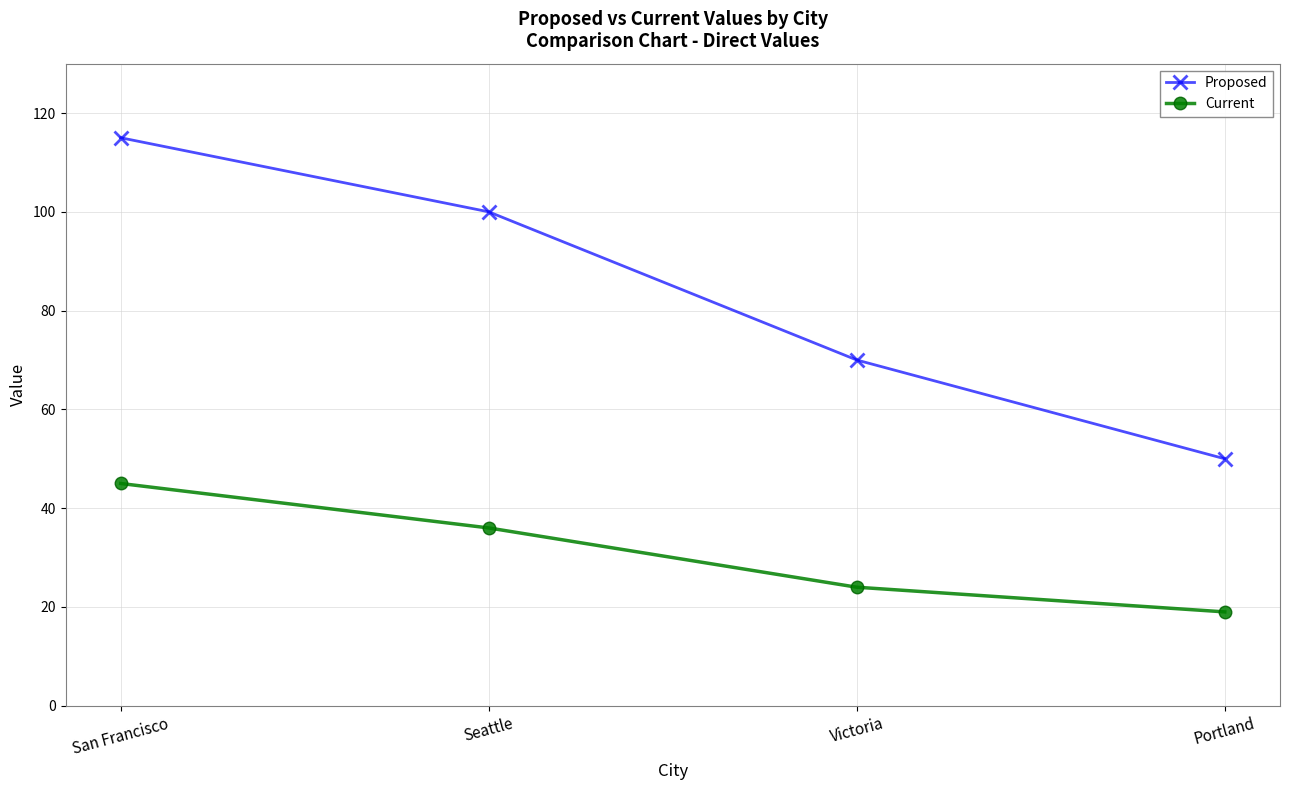

What position from the right is Seattle?

3